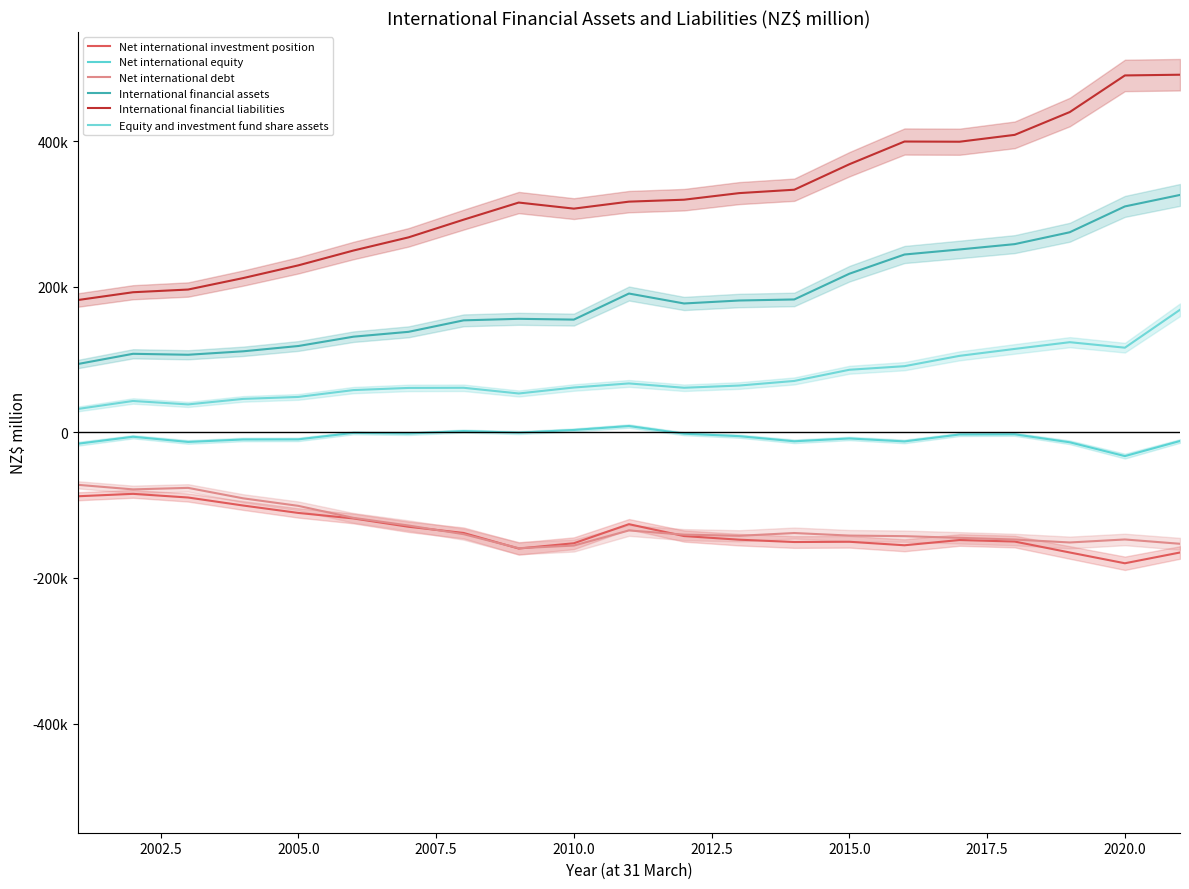

In Net international investment position, how many points are lower than both neighbors (excluding endpoints)?

4